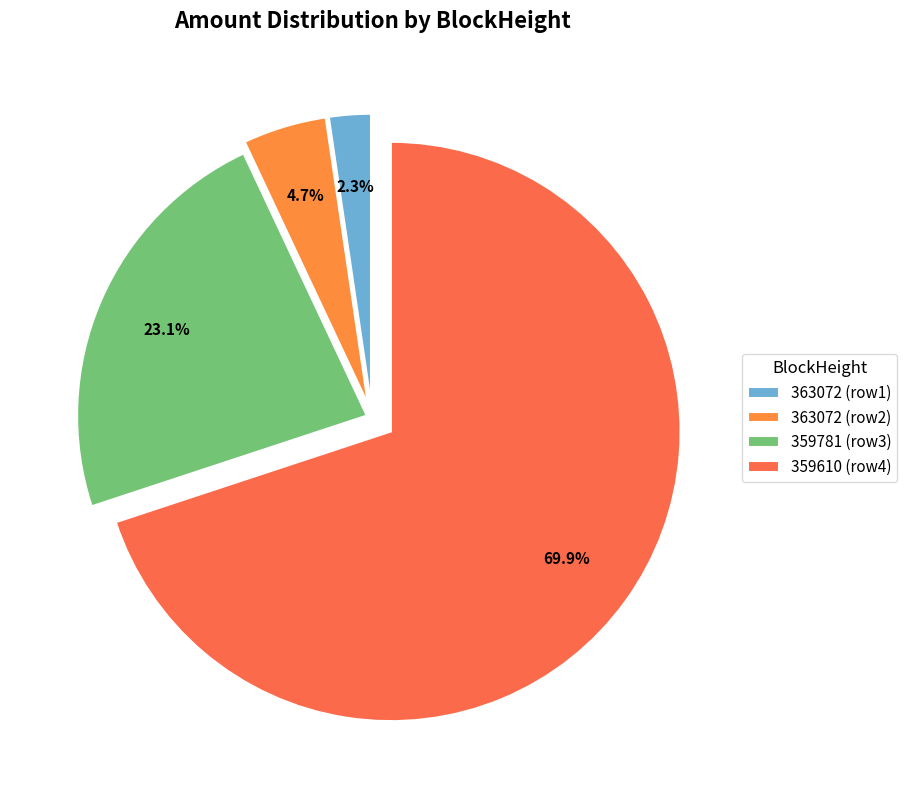

What is the largest slice in the pie chart?

359610 (row4)